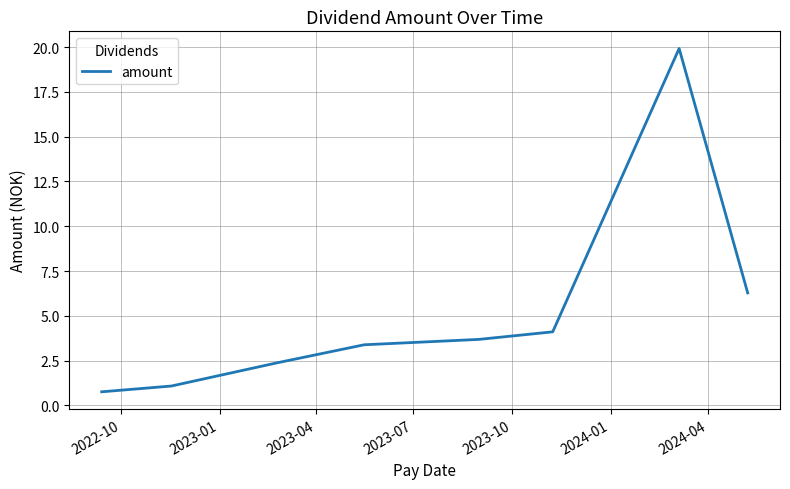

True or false: the data has more than 2 interior local peaks.

False